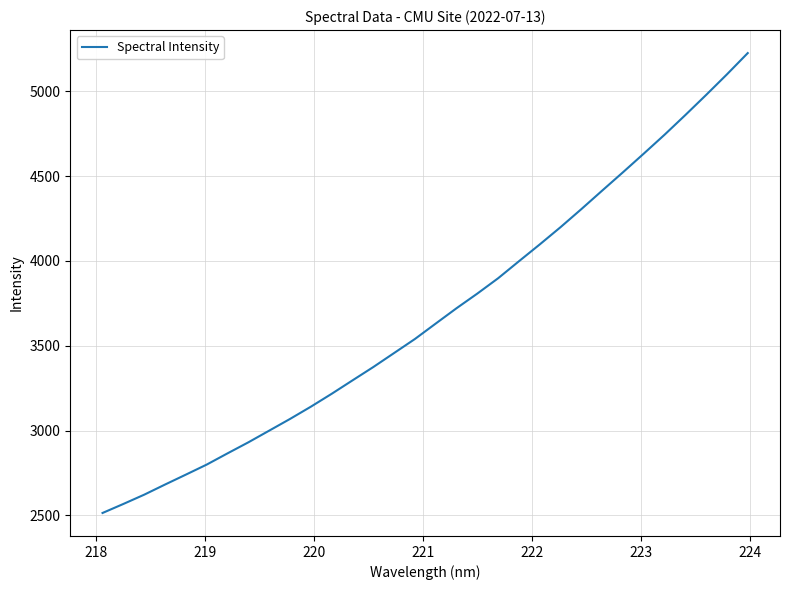

How many values exceed 3630?

16